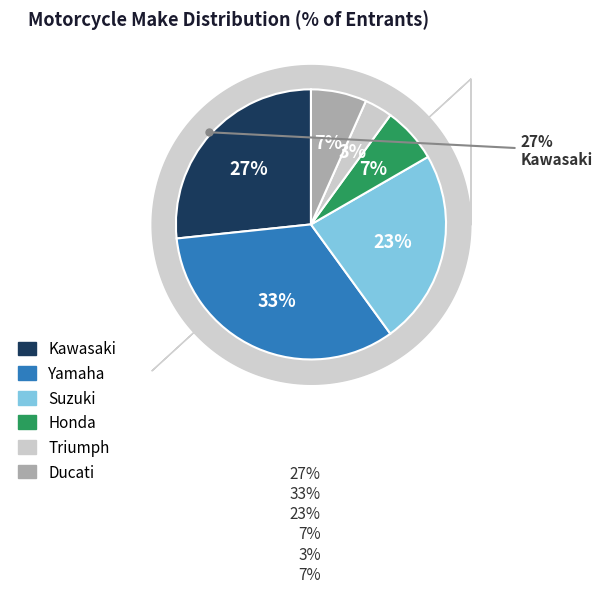

To the nearest percent, what is the difference between the largest and smallest slice percentages?

30%